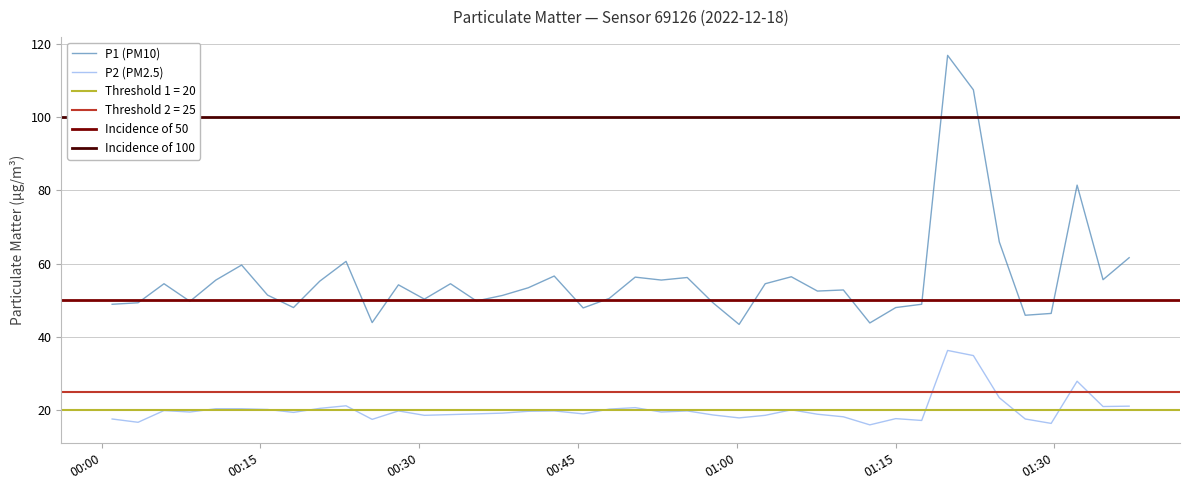

True or false: P2 (PM2.5) and P1 (PM10) cross at least once.

False